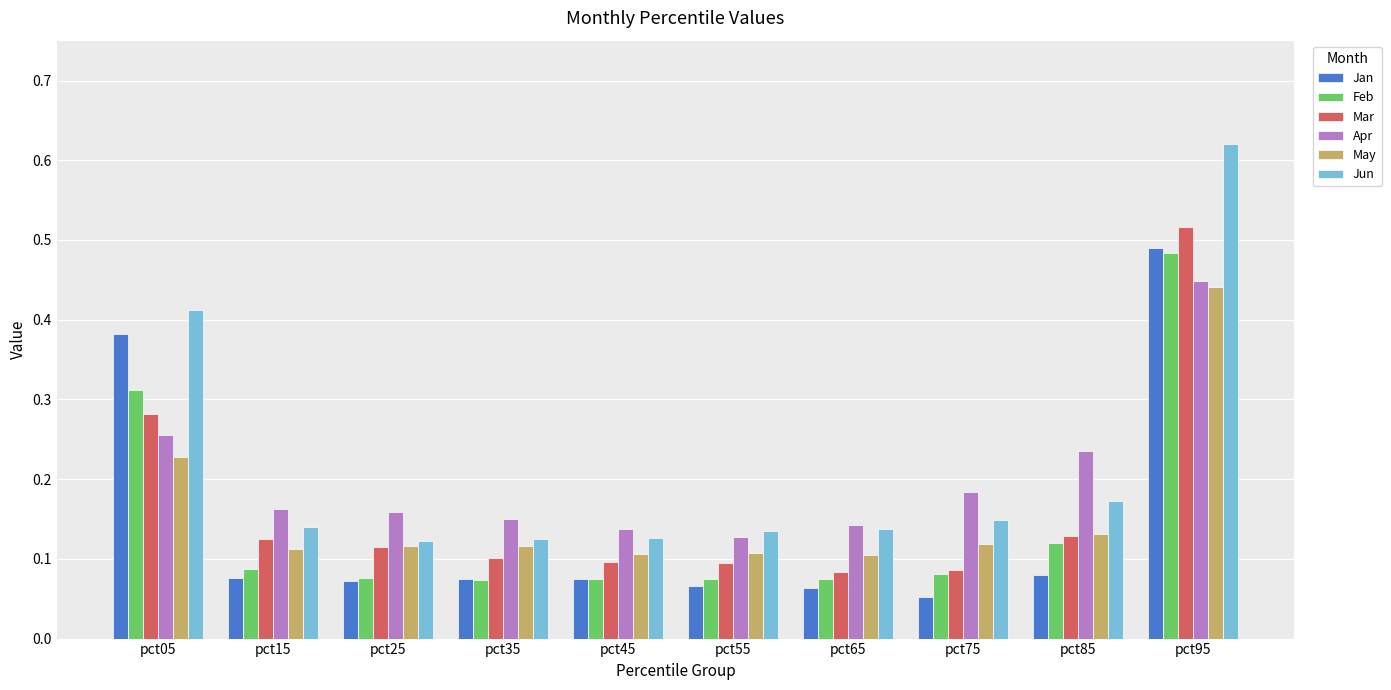

At which category is the sum across all series the highest?

pct95